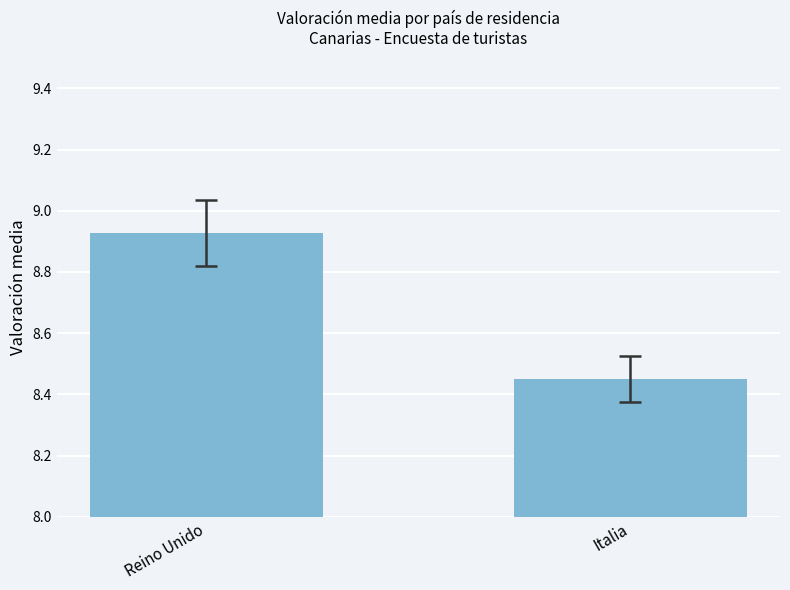

At which label is the value closest to 8?

Italia